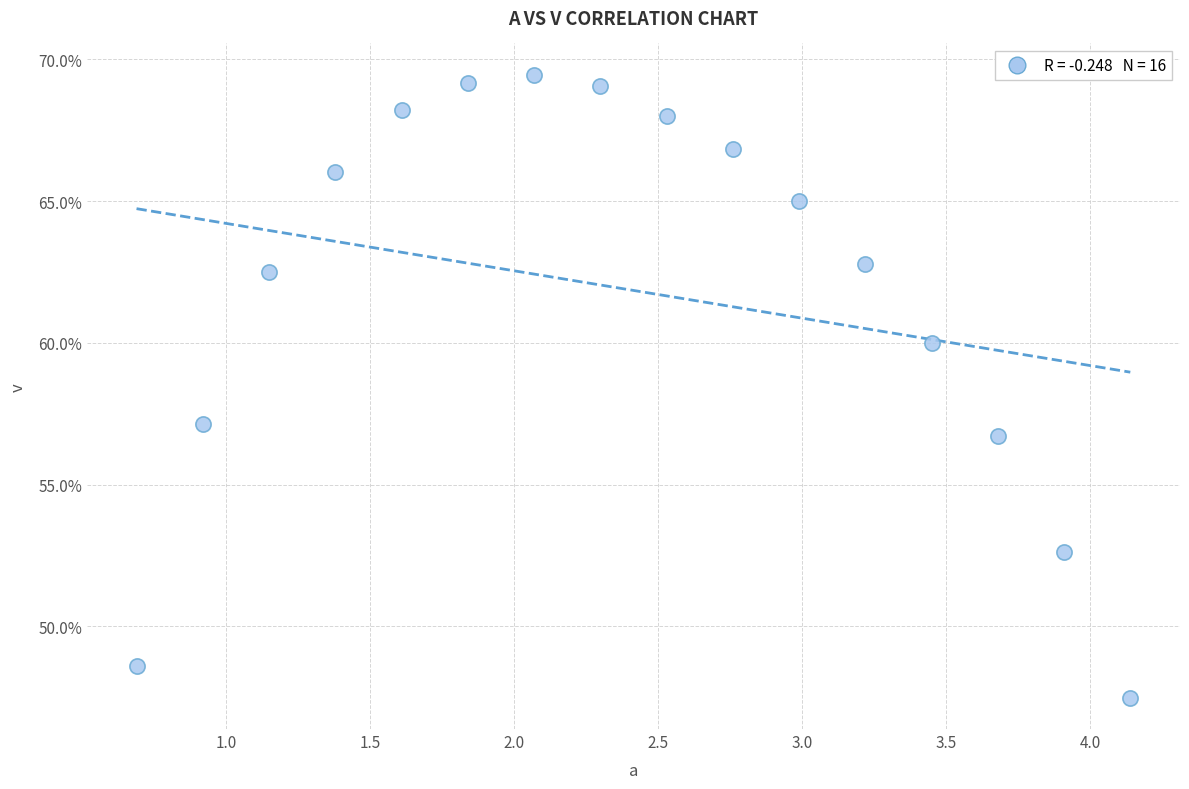

What Y value in the scatter plot is closest to 58?

57.1